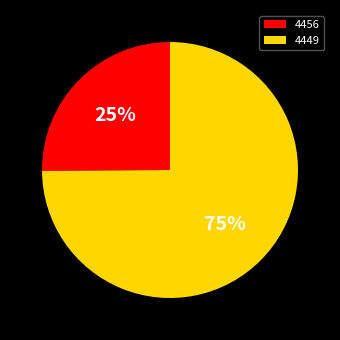

Is the sum of 4449 and 4456 greater than half?

Yes